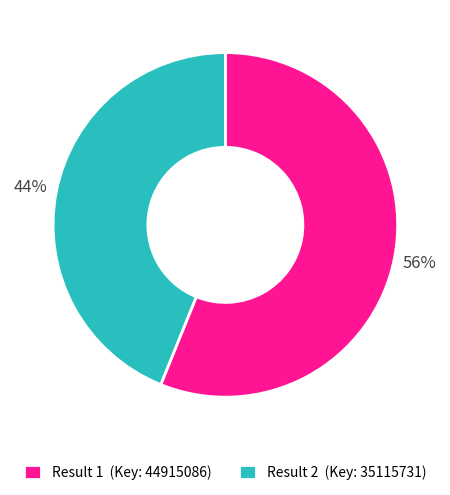

To the nearest percent, what is the difference between the largest and smallest slice percentages?

12%